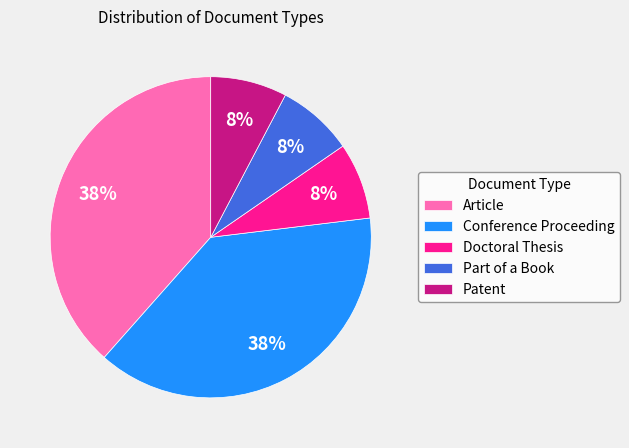

Does Part of a Book account for over 50% of the chart?

No